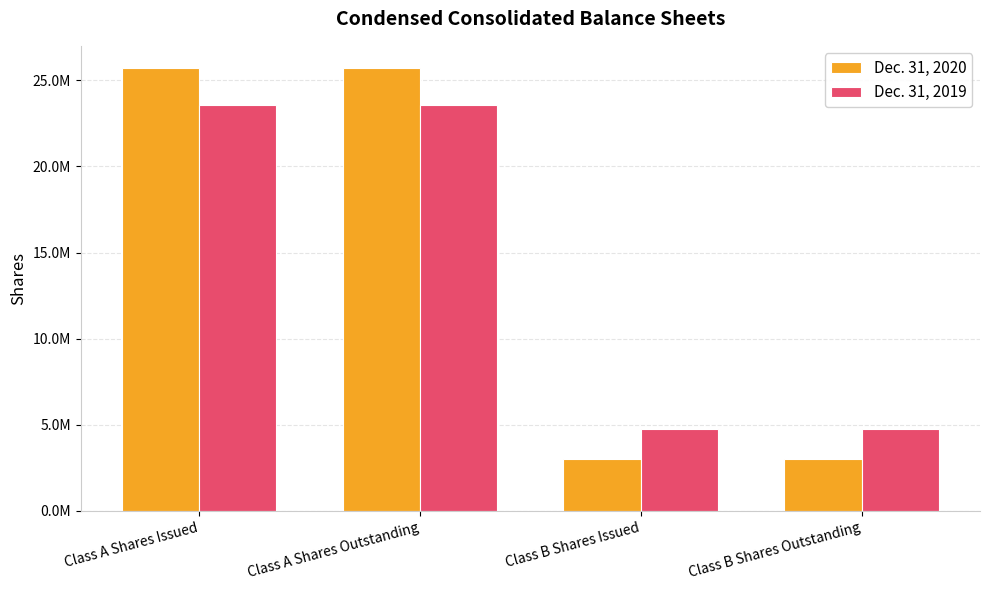

What is the label of the 1st bar from the right?

Class B Shares Outstanding